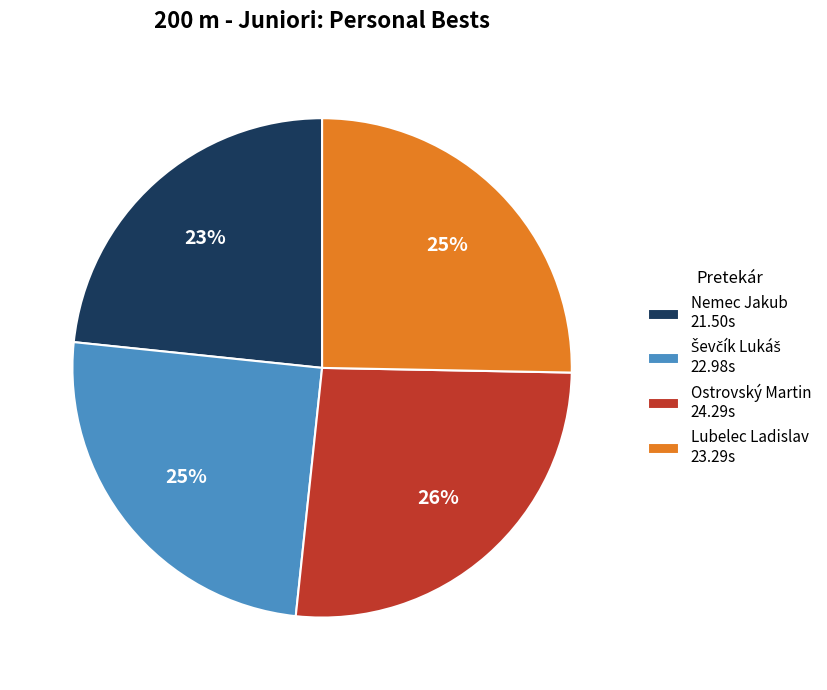

Approximately how many times larger is the value at Lubelec Ladislav 23.29s compared to Nemec Jakub 21.50s?

1.1